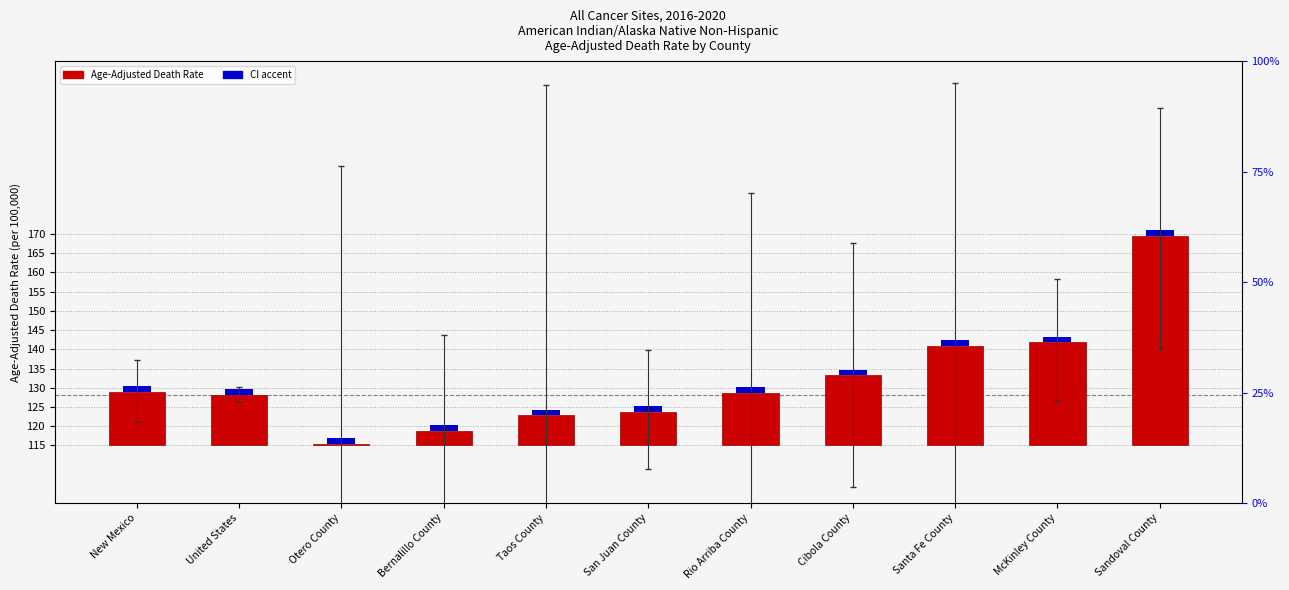

Reading left to right, list all the values displayed in this chart.

14.0	13.2	0.3	3.7	7.8	8.7	13.6	18.2	25.9	26.8	54.5